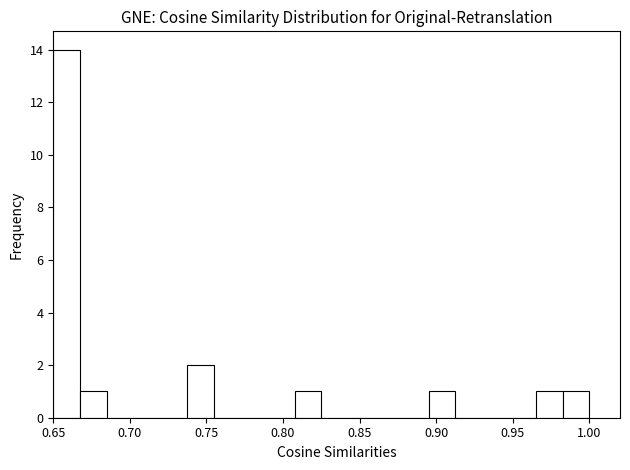

Around what value on the x-axis is the tallest bar? Give the approximate position of its centre, as read against the axis.

0.660